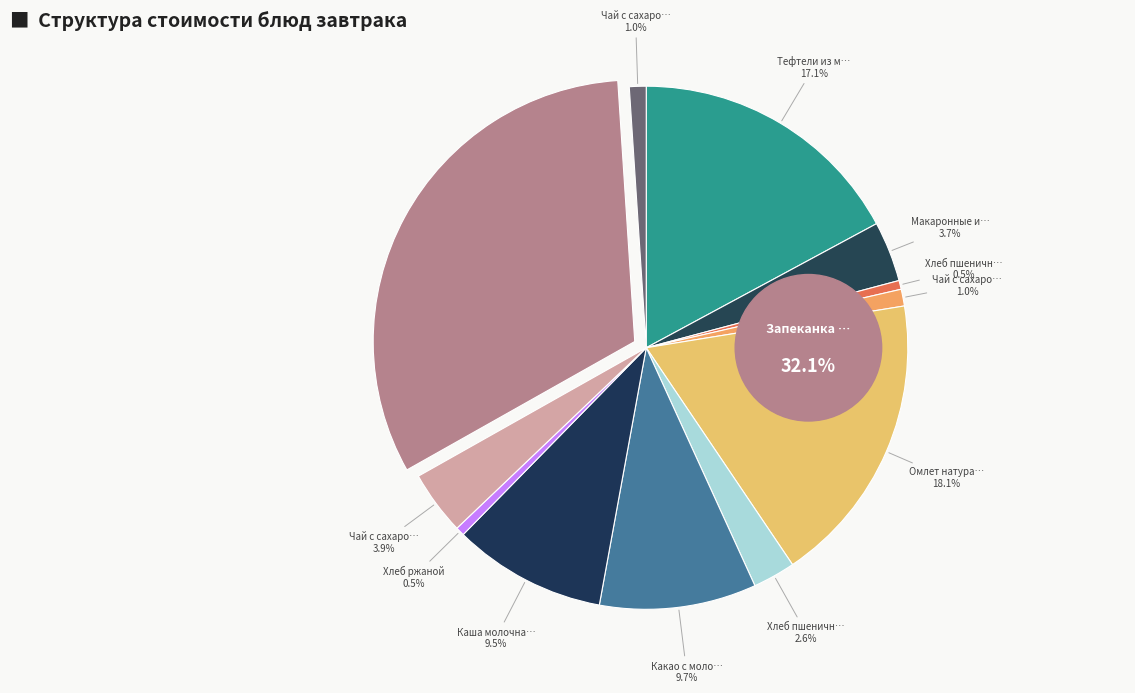

Rank the categories by value from highest to lowest.

Запеканка морковная с творогом, Омлет натуральный с маслом, Тефтели из мяса птицы, Какао с молоком, Каша молочная рисовая с маслом, Чай с сахаром, с молоком, Макаронные изделия отварные с маслом, Хлеб пшеничный с сыром, Чай с сахаром, Чай с сахаром (2), Хлеб пшеничный, Хлеб ржаной